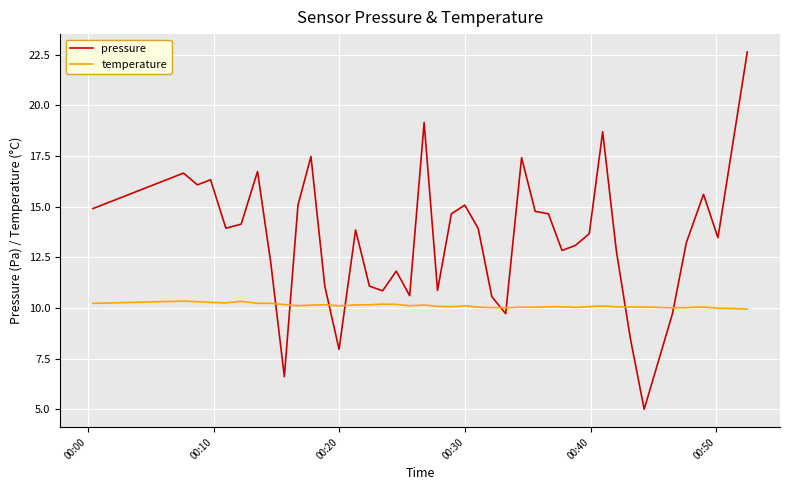

True or false: pressure and temperature cross at least once.

True